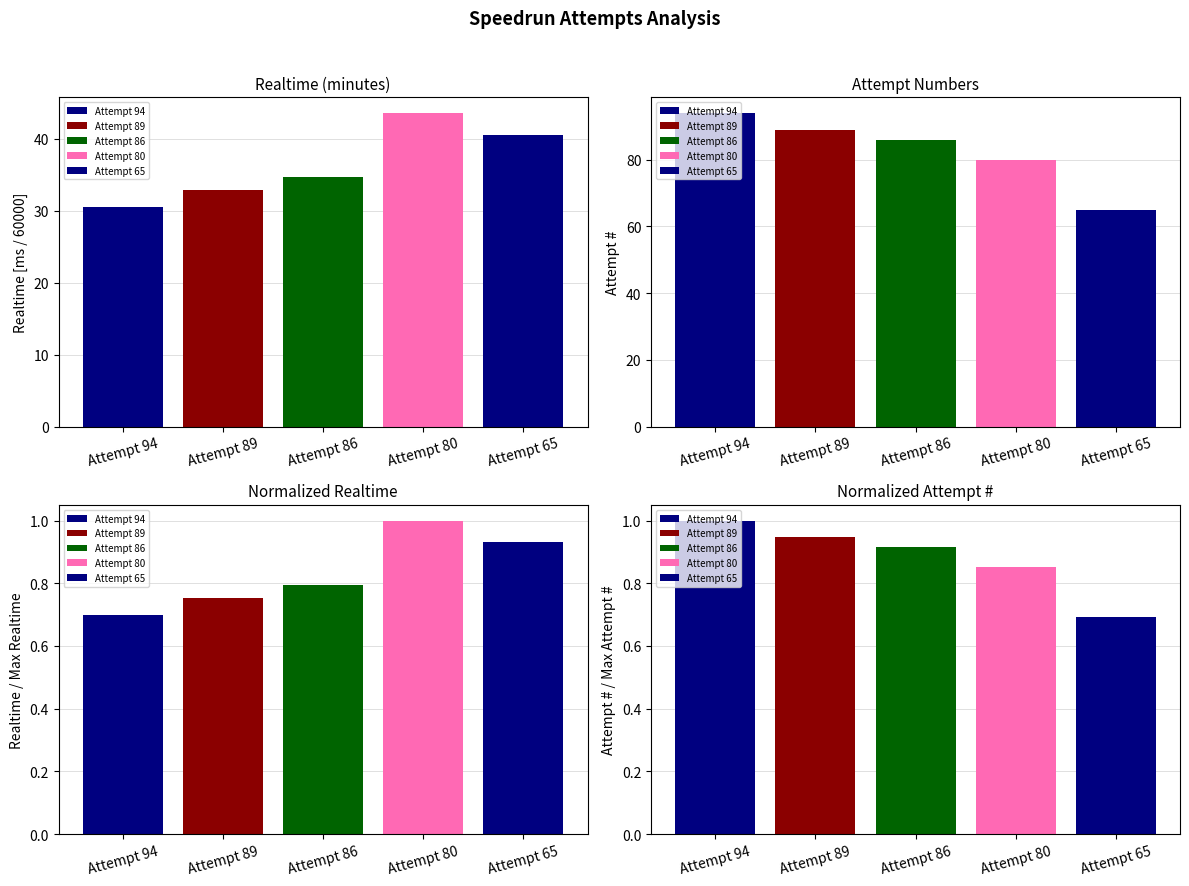

What is the sum of the Normalized Attempt # values at Attempt 86 and Attempt 80?

1.8